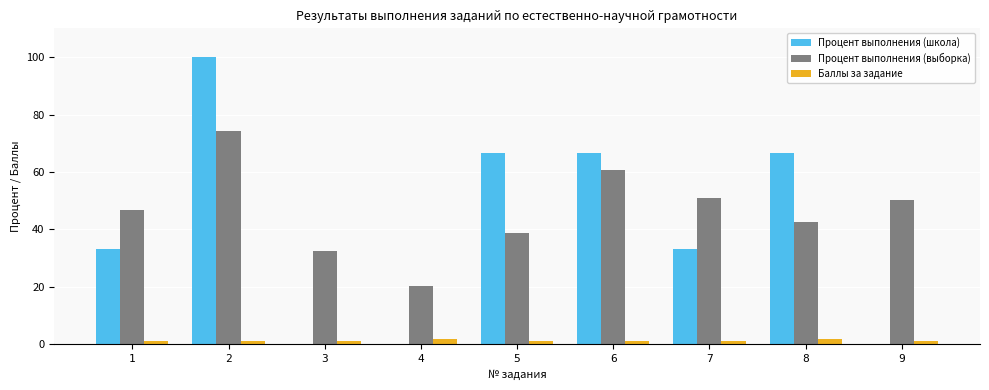

Reading right to left, extract all data points from this chart.

Процент выполнения (школа): 0.0	66.7	33.3	66.7	66.7	0.0	0.0	100.0	33.3
Процент выполнения (выборка): 50.2	42.7	51.0	60.6	38.6	20.1	32.4	74.2	46.6
Баллы за задание: 1.0	2.0	1.0	1.0	1.0	2.0	1.0	1.0	1.0